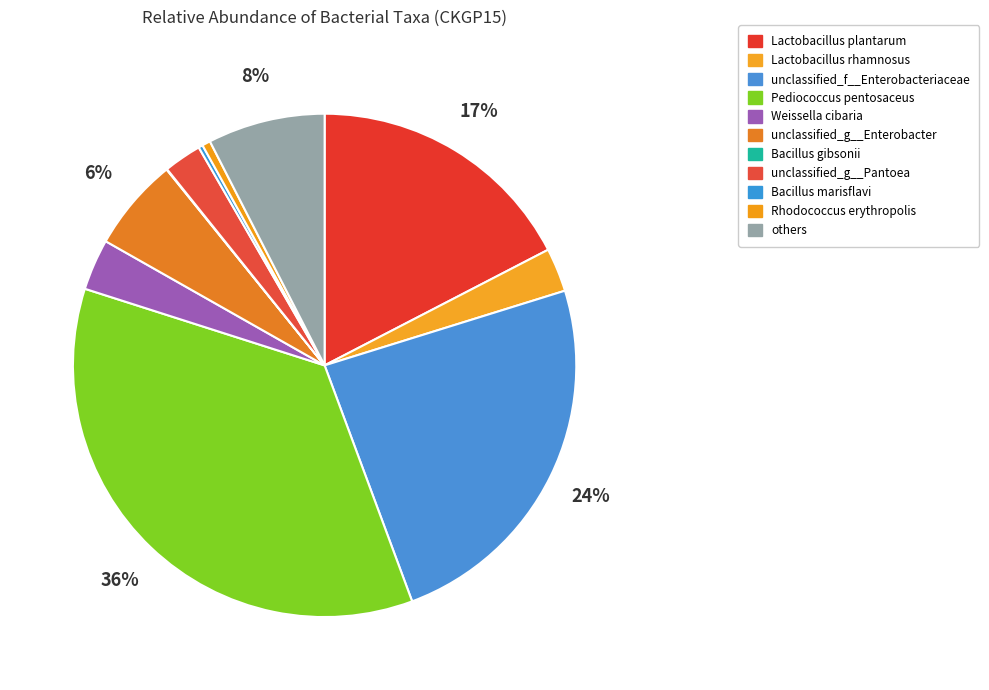

Which has a higher value, Lactobacillus rhamnosus or unclassified_g__Pantoea?

Lactobacillus rhamnosus